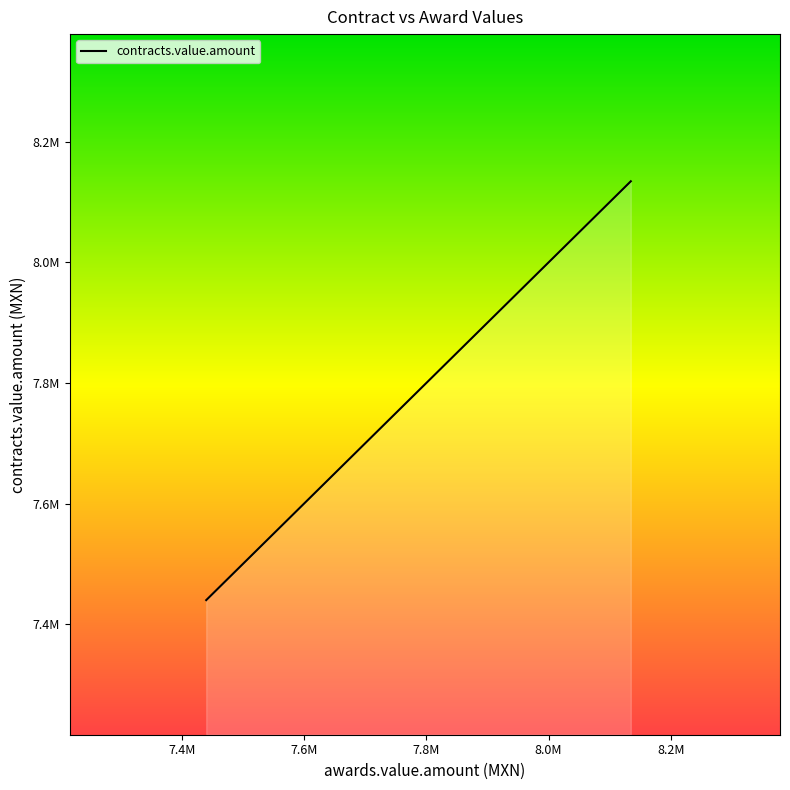

Does the chart have visible grid lines?

No